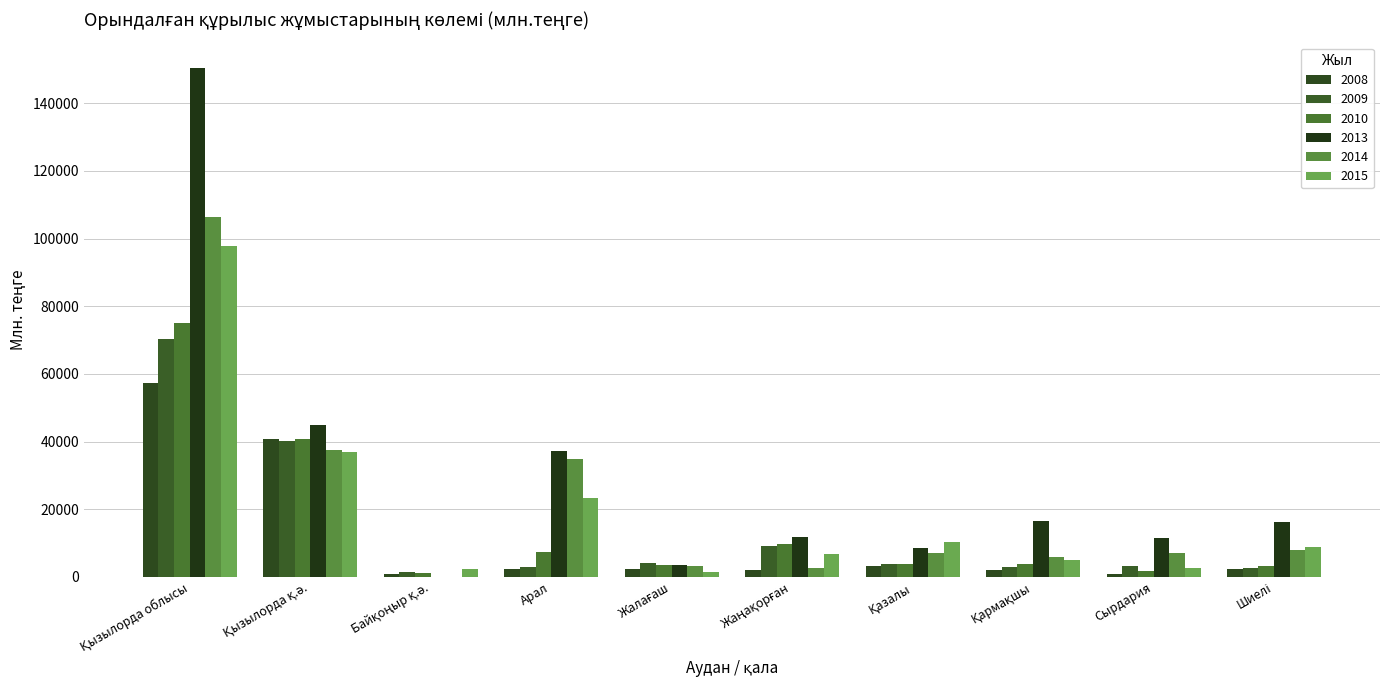

What are all the series names shown in the legend?

2008, 2009, 2010, 2013, 2014, 2015